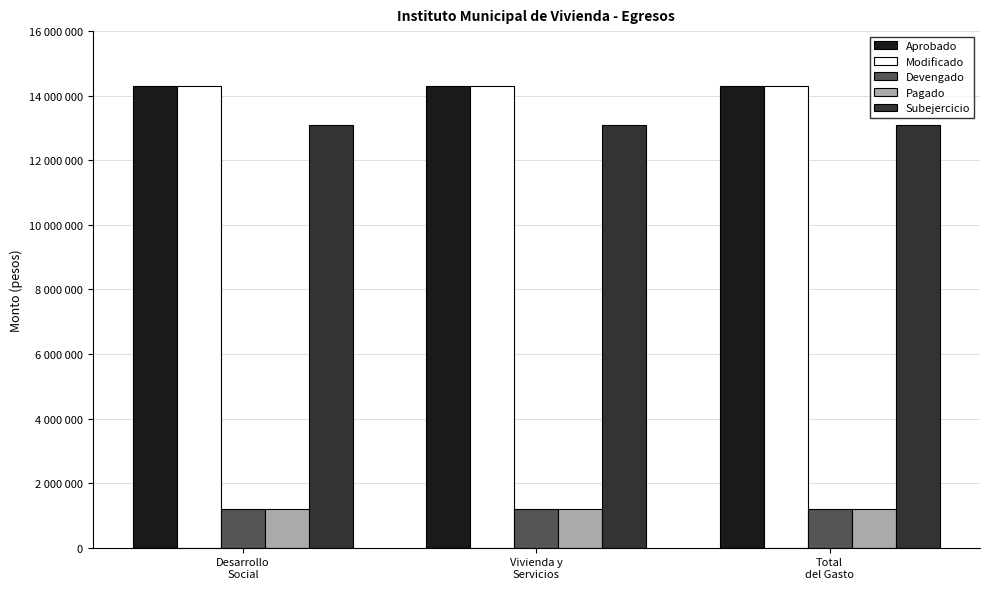

At how many categories does at least one series exceed 7092315?

3